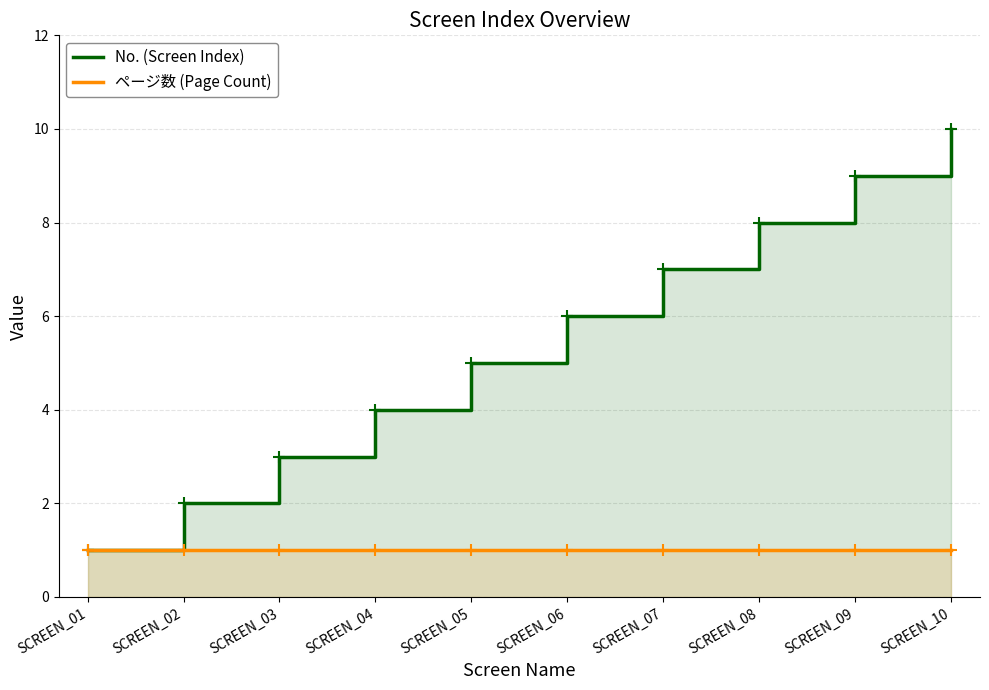

Which series has the largest total across all categories?

No. (Screen Index)